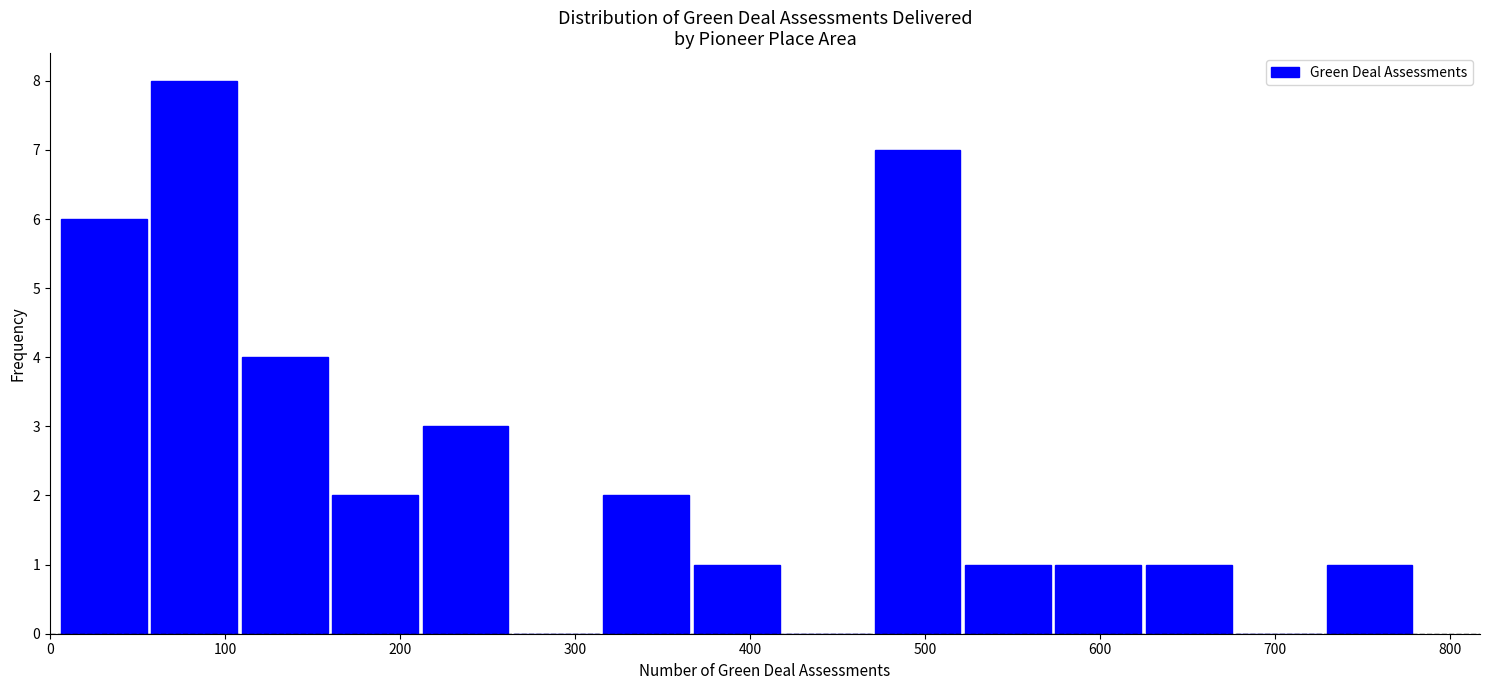

Over which range of the x-axis is the bar tallest?

60 to 110